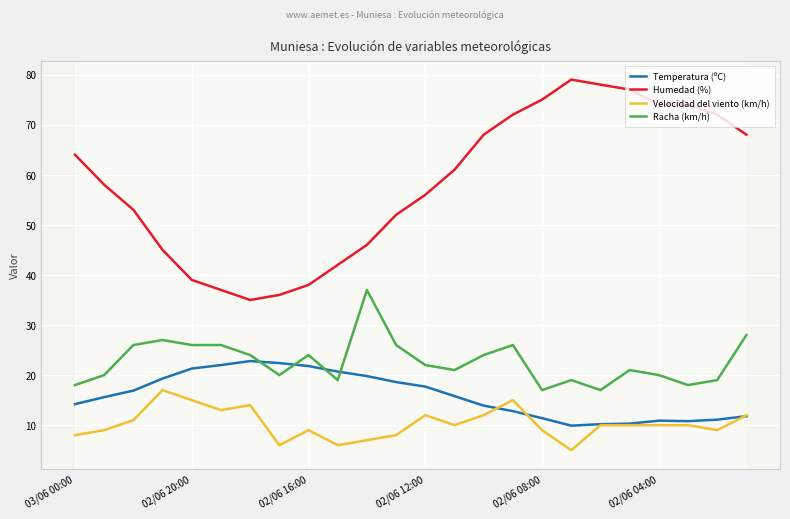

What is the minimum value for Racha (km/h)?

17.0